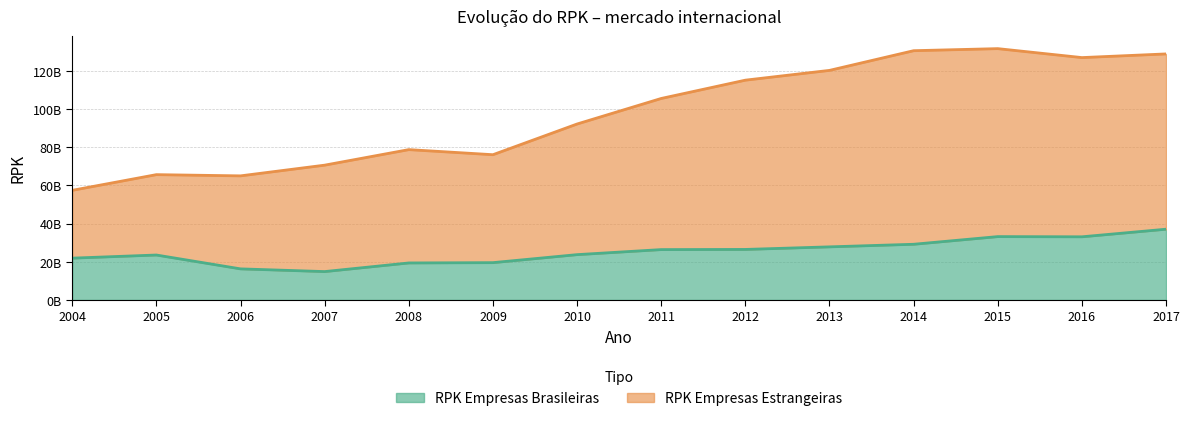

What is the sum of the RPK Empresas Estrangeiras values at 2010 and 2015?

223629429143